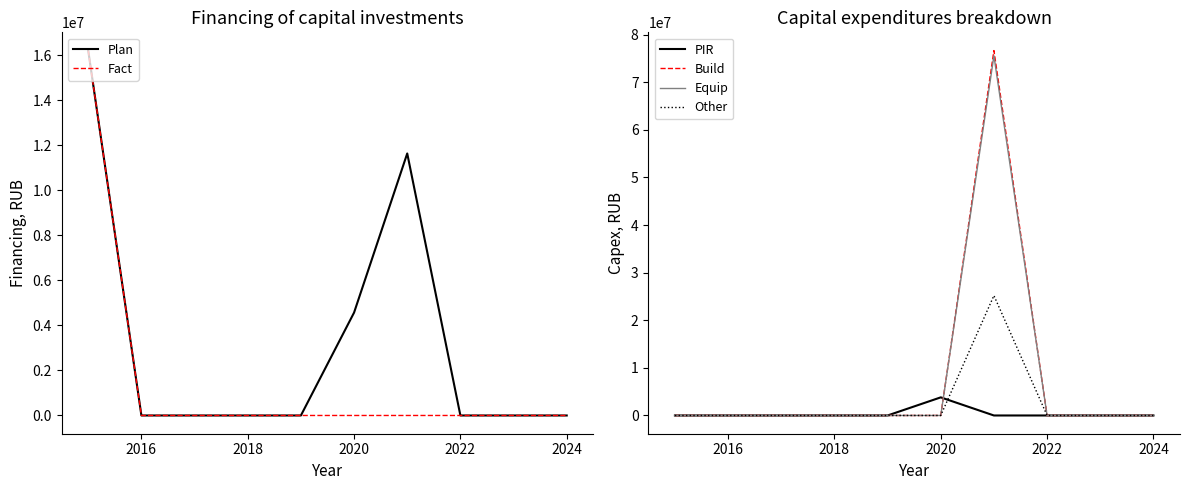

What are all the series names shown in the legend?

Plan, Fact, PIR, Build, Equip, Other